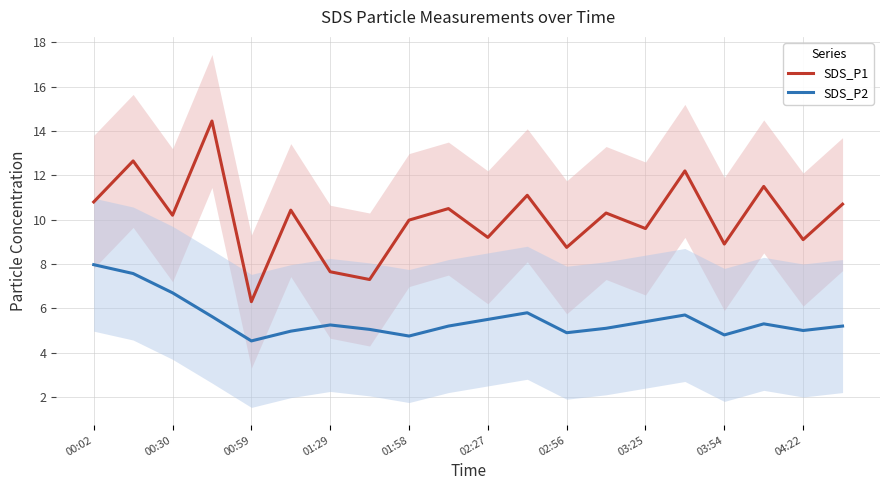

Rank the series by their maximum value, from lowest to highest.

SDS_P2, SDS_P1